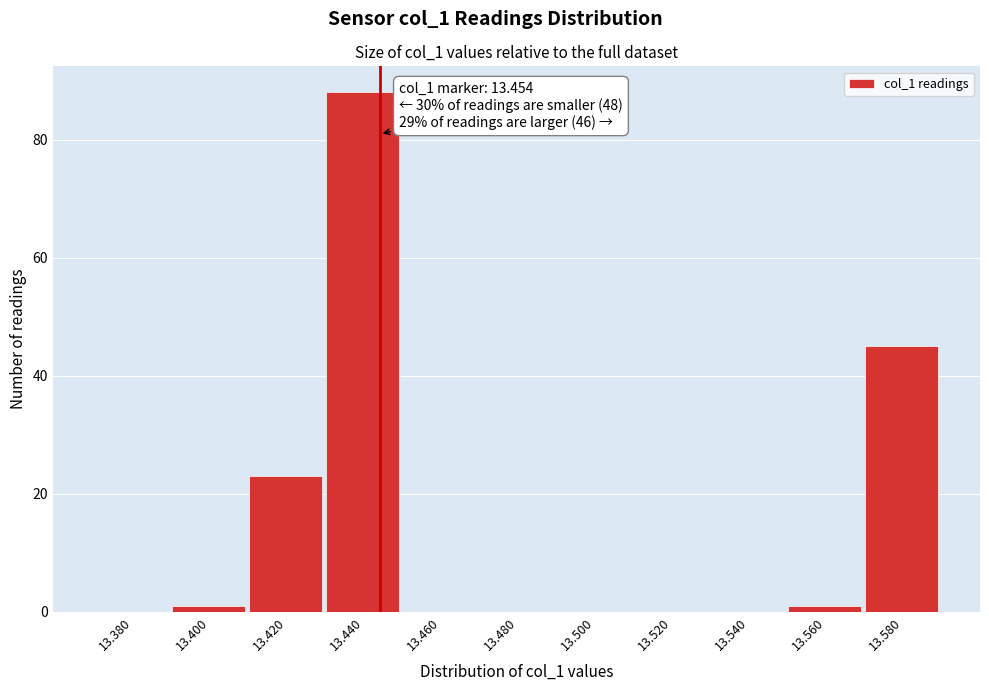

Reading right to left, list all the values displayed in this chart.

13.580=45	13.560=1	13.540=0	13.520=0	13.500=0	13.480=0	13.460=0	13.440=88	13.420=23	13.400=1	13.380=0